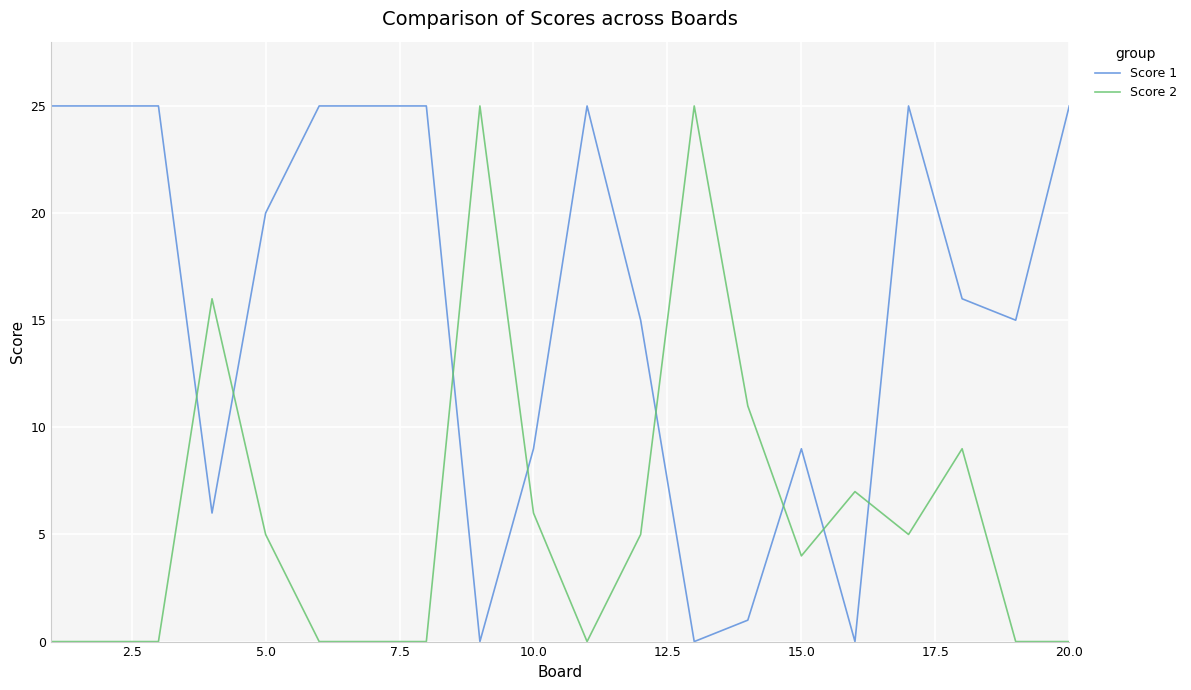

After their last crossing, which series has the higher values: Score 1 or Score 2?

Score 1